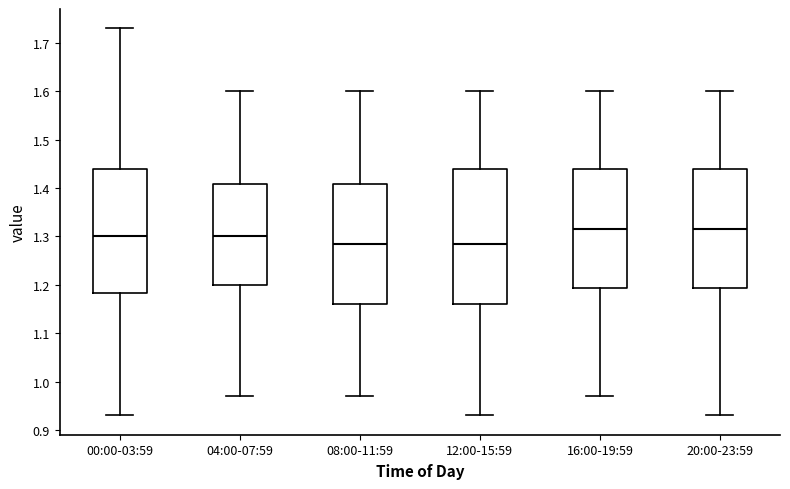

Comparing the boxes themselves (not the whiskers), which one is the tallest?

12:00-15:59